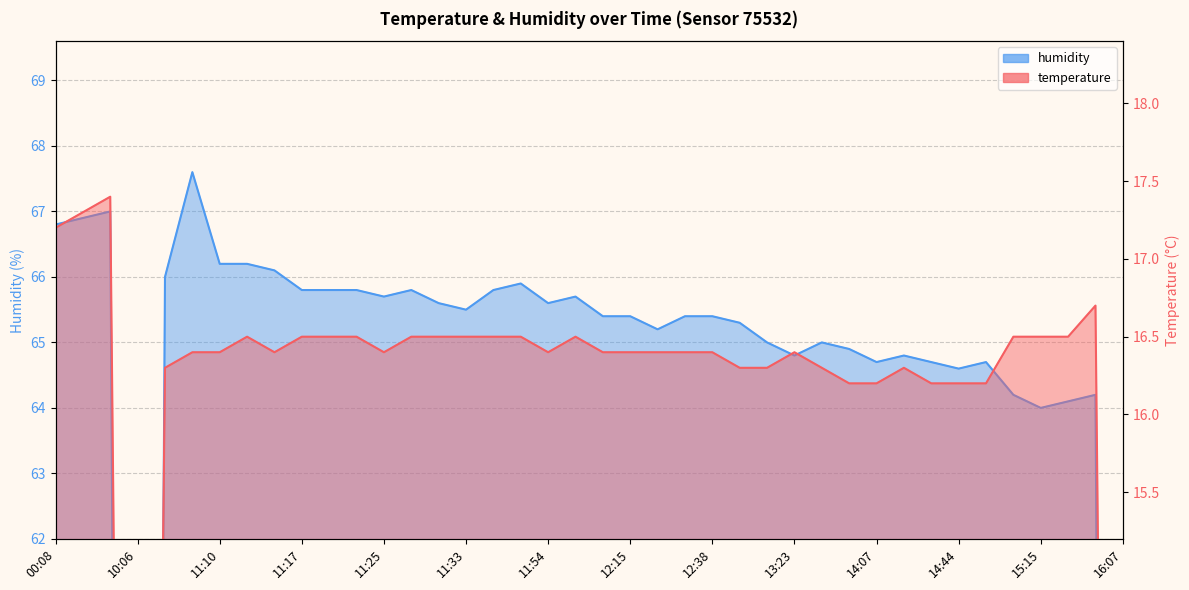

What is the label of the 32nd point from the left?

14:22